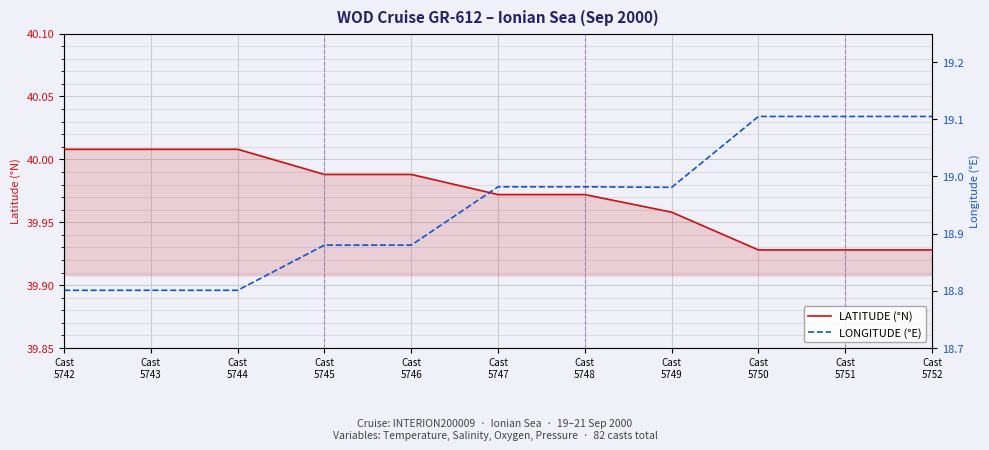

What is the highest value of the LATITUDE (°N) series?

40.0